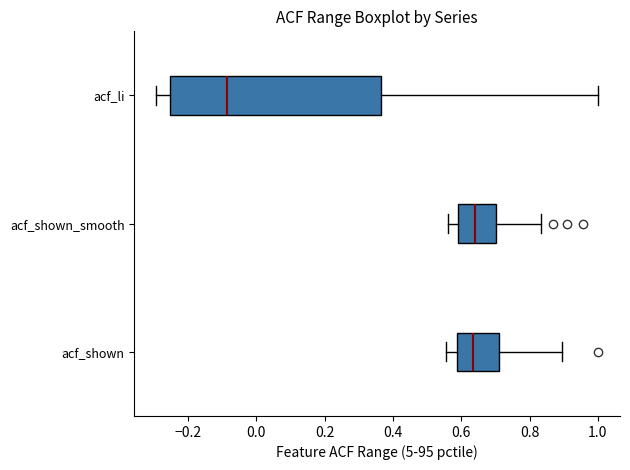

Reading bottom to top, read every box against the x-axis: the position of its median line, the range the box covers, and the ends of its whiskers. The values are not printed on the chart, so give them approximately, as read against the axis.

acf_shown: median 0.64, box 0.58 to 0.72, whiskers 0.56 to 0.90
acf_shown_smooth: median 0.64, box 0.60 to 0.70, whiskers 0.56 to 0.84
acf_li: median -0.08, box -0.26 to 0.36, whiskers -0.30 to 1.00